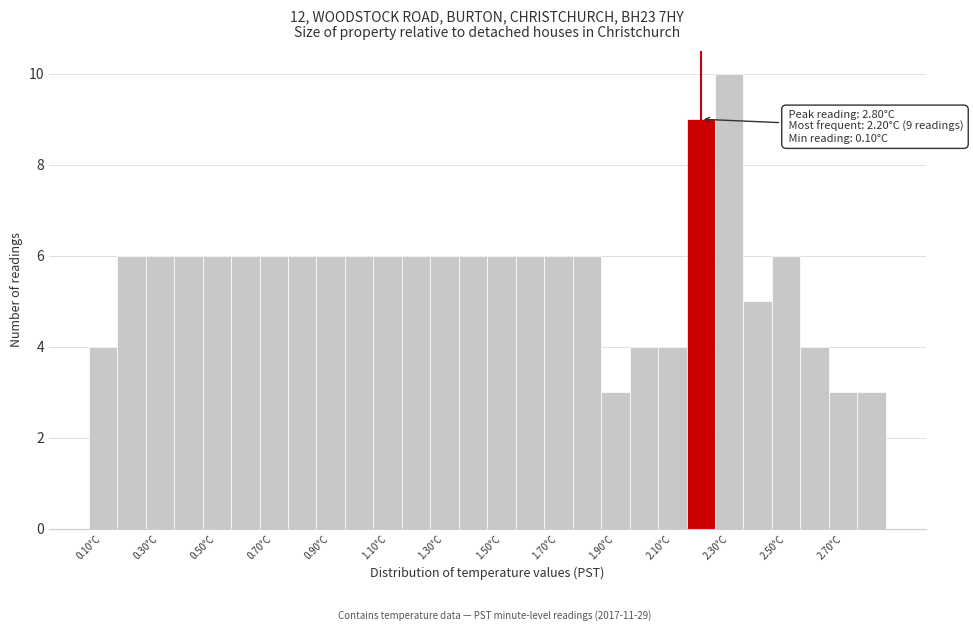

Which range on the x-axis has the tallest bar?

2.25 to 2.35